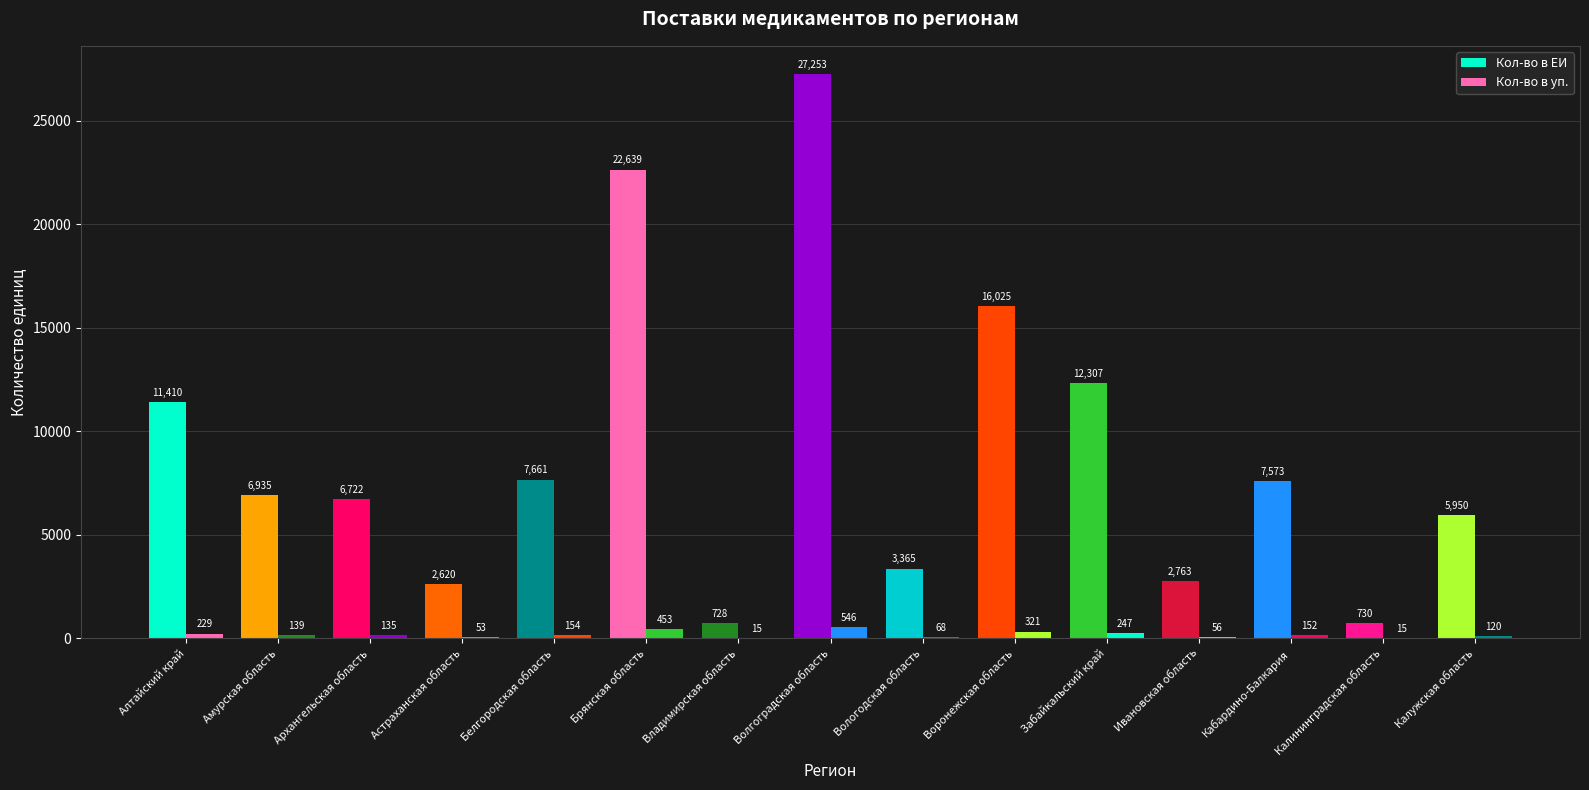

How many groups of bars are there?

15